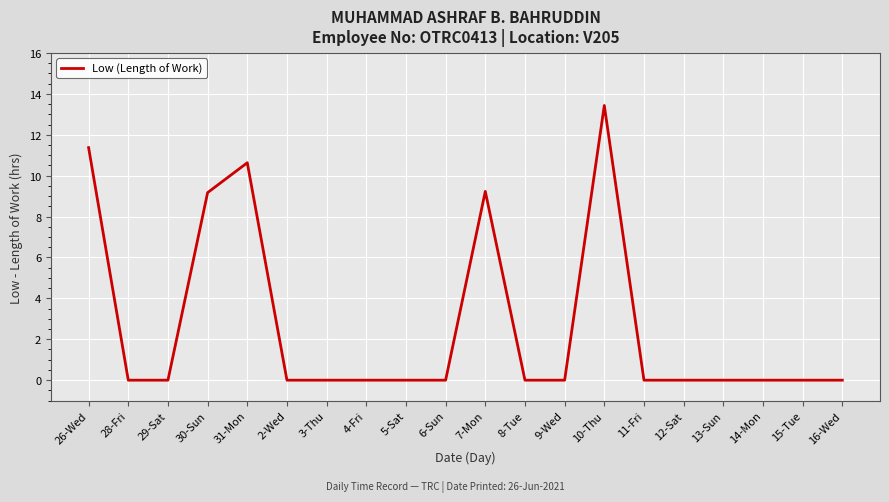

What is the change in value from 28-Fri to 7-Mon?

+9.2